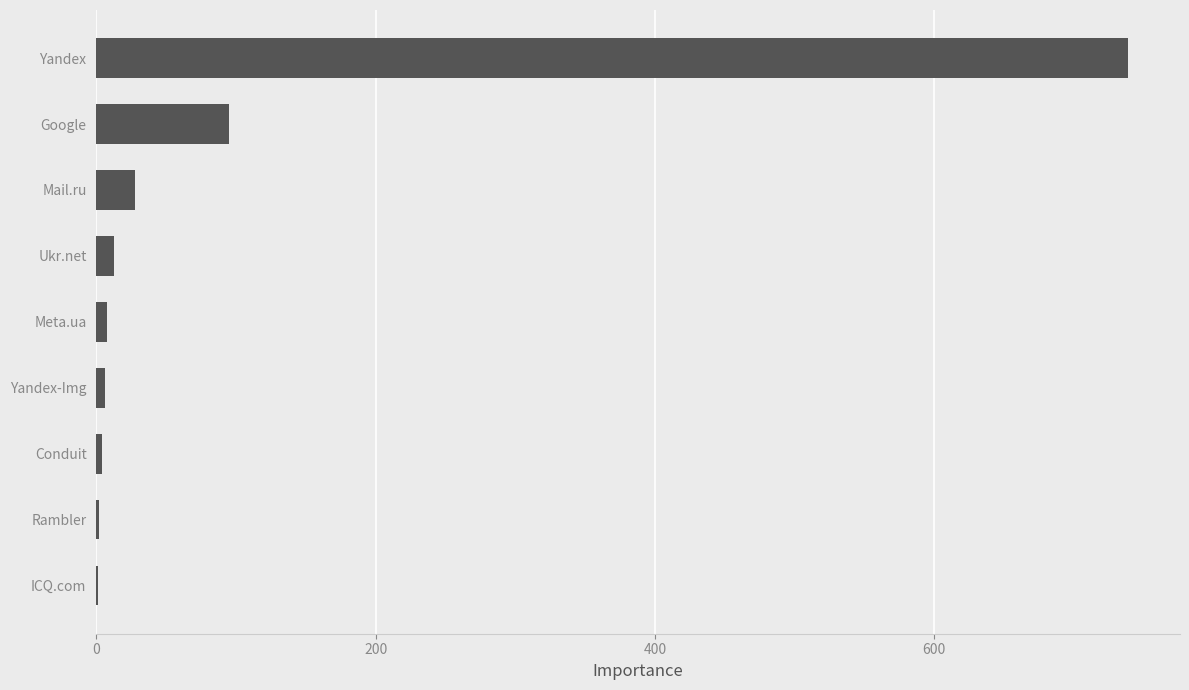

Which has a higher value, Google or Mail.ru?

Google